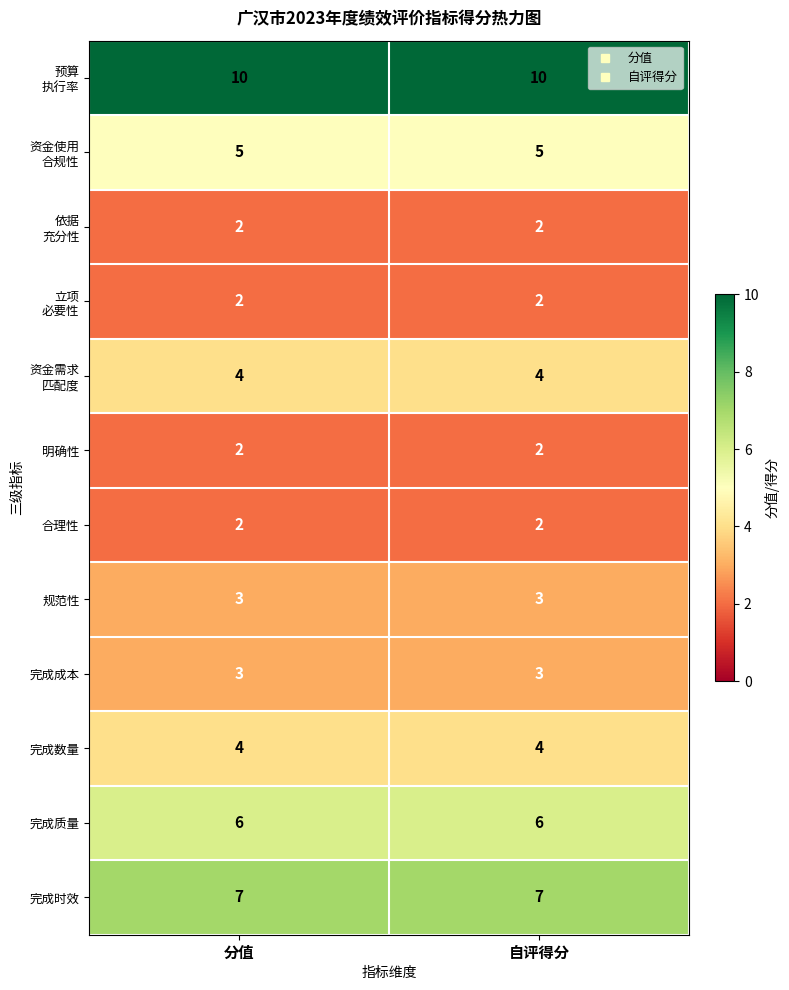

What is the difference between the highest and lowest values at 分值?

8